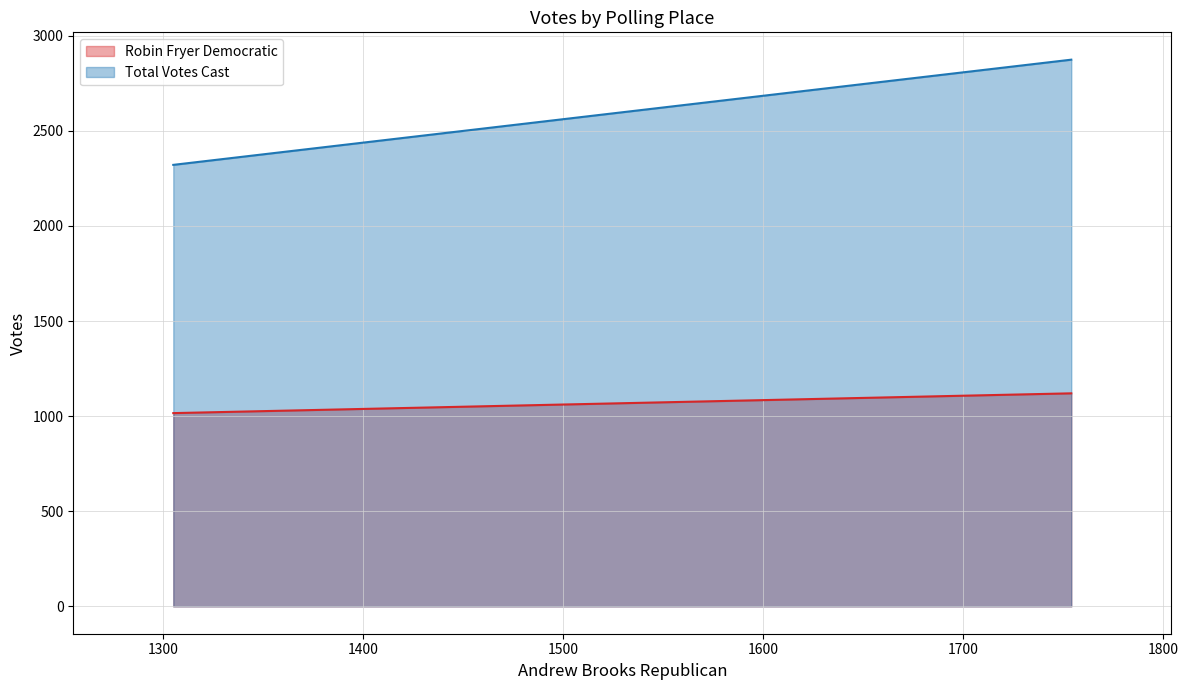

Rank the series by their average value, from lowest to highest.

Robin Fryer Democratic, Total Votes Cast